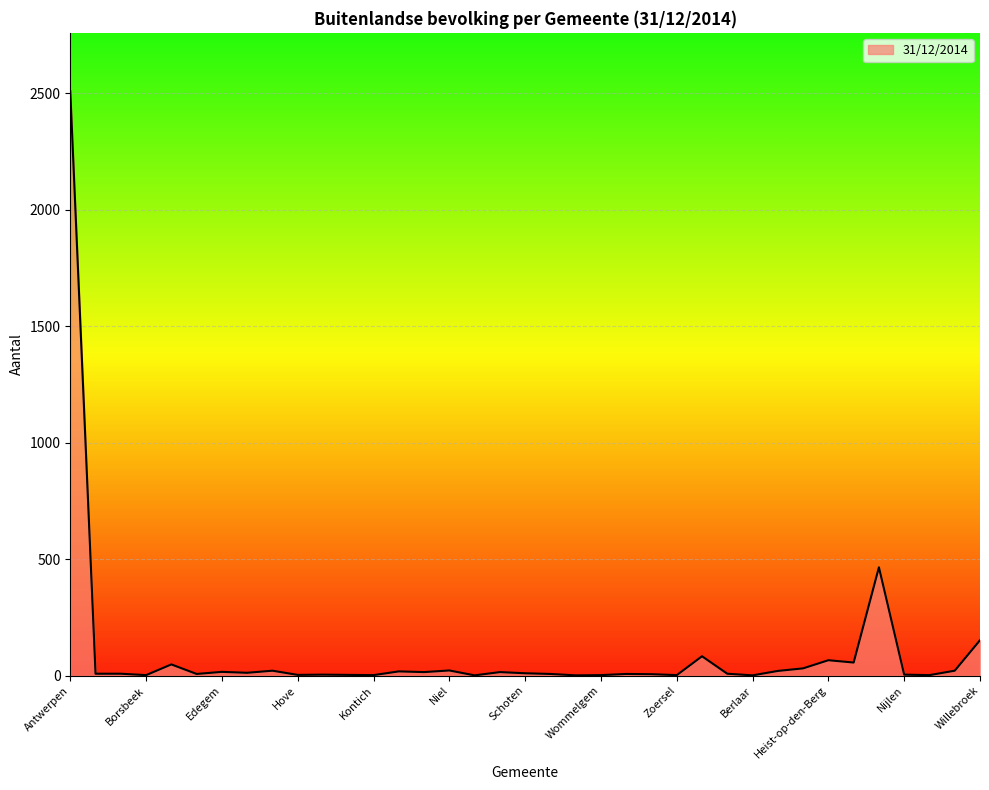

What is the difference between the maximum and minimum values?

2508